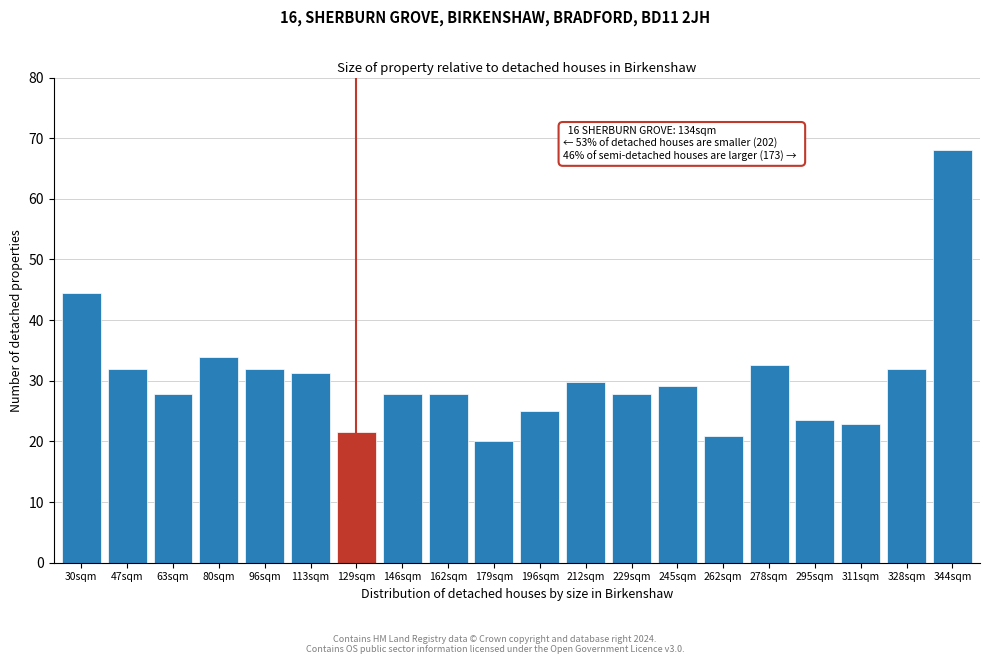

Reading right to left, transcribe all the data shown in this chart.

344sqm=68.0	328sqm=31.9	311sqm=22.9	295sqm=23.6	278sqm=32.6	262sqm=20.8	245sqm=29.1	229sqm=27.8	212sqm=29.8	196sqm=25.0	179sqm=20.1	162sqm=27.8	146sqm=27.8	129sqm=21.5	113sqm=31.2	96sqm=31.9	80sqm=34.0	63sqm=27.8	47sqm=31.9	30sqm=44.4